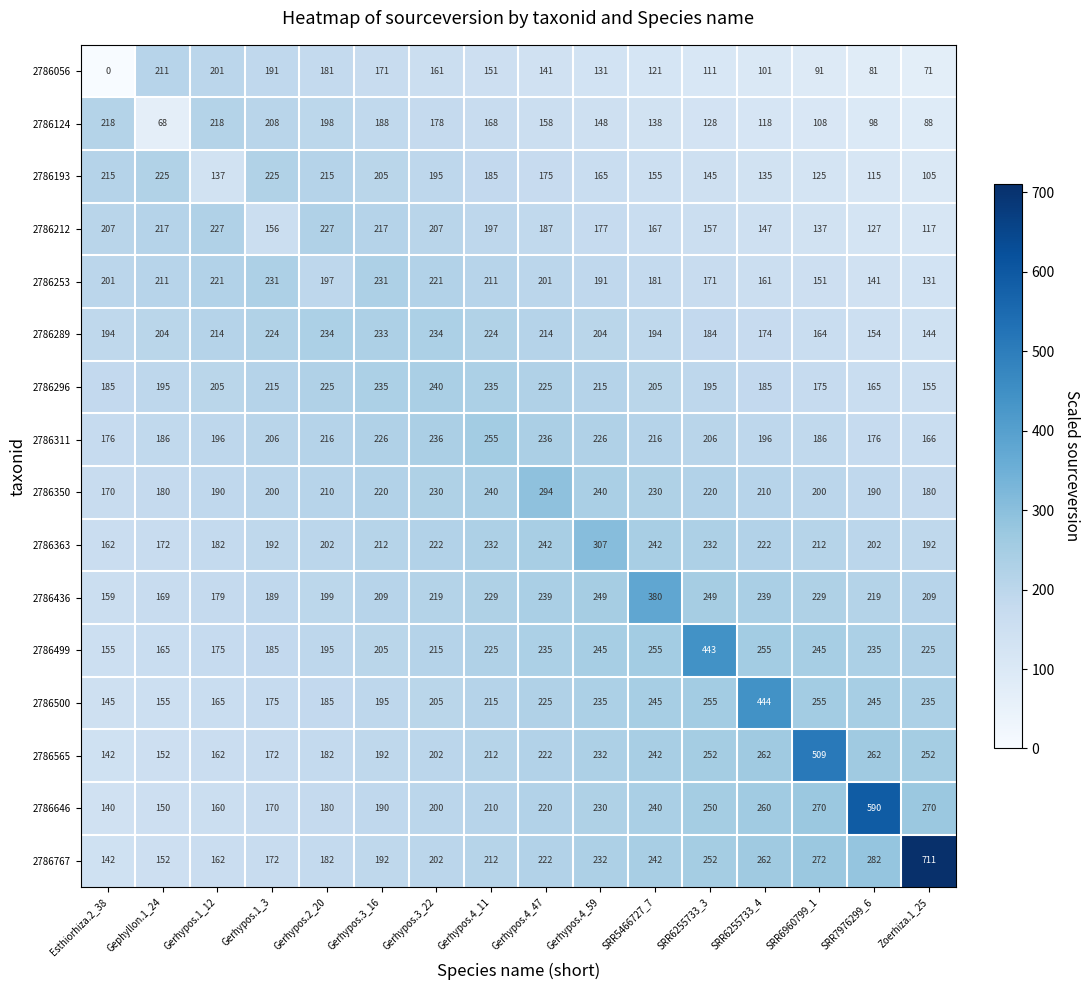

List the series in order of their peak value, lowest first.

2786056, 2786124, 2786193, 2786212, 2786253, 2786289, 2786296, 2786311, 2786350, 2786363, 2786436, 2786499, 2786500, 2786565, 2786646, 2786767